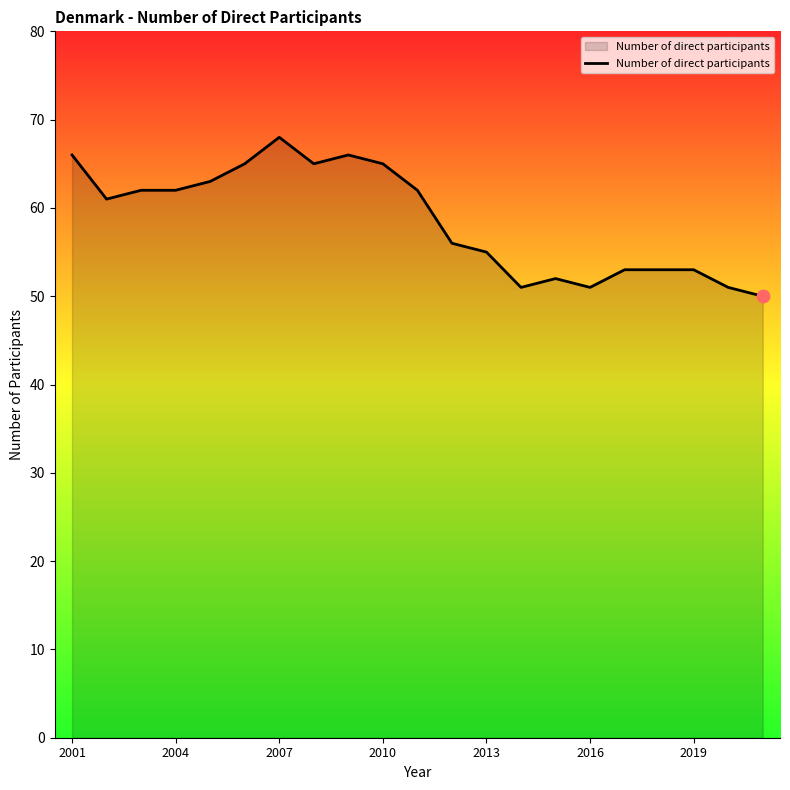

What is the minimum value shown in the chart?

50